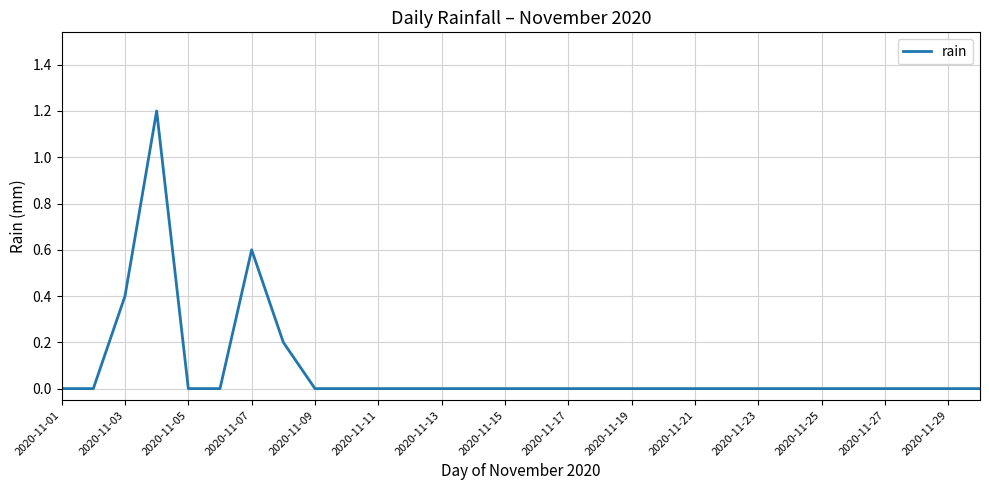

What is the average value?

0.1